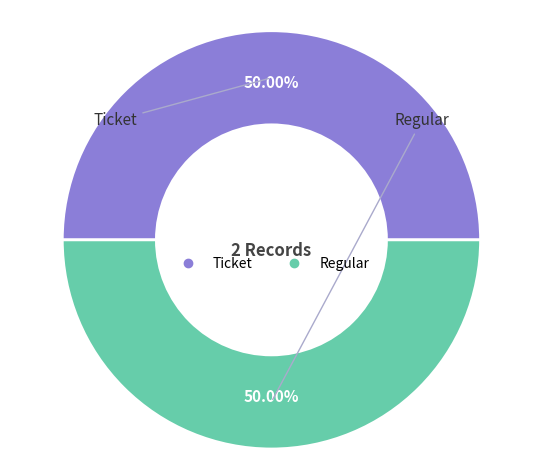

To the nearest percent, what is the average slice percentage?

50%